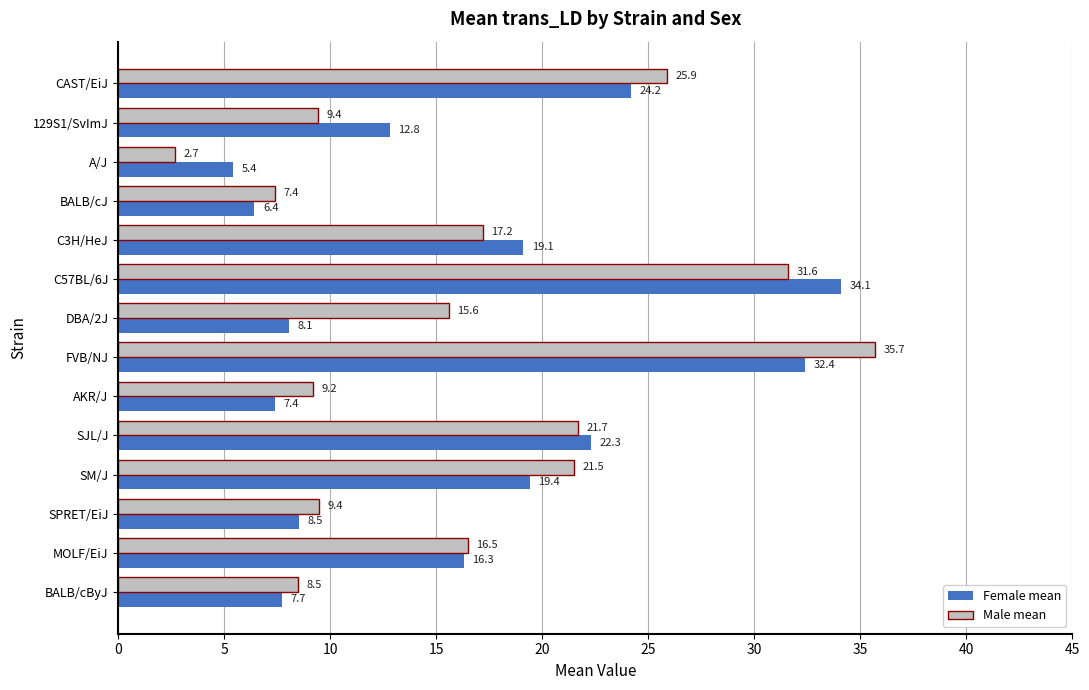

What is the difference between the second highest and second lowest values in the Female mean series?

26.0